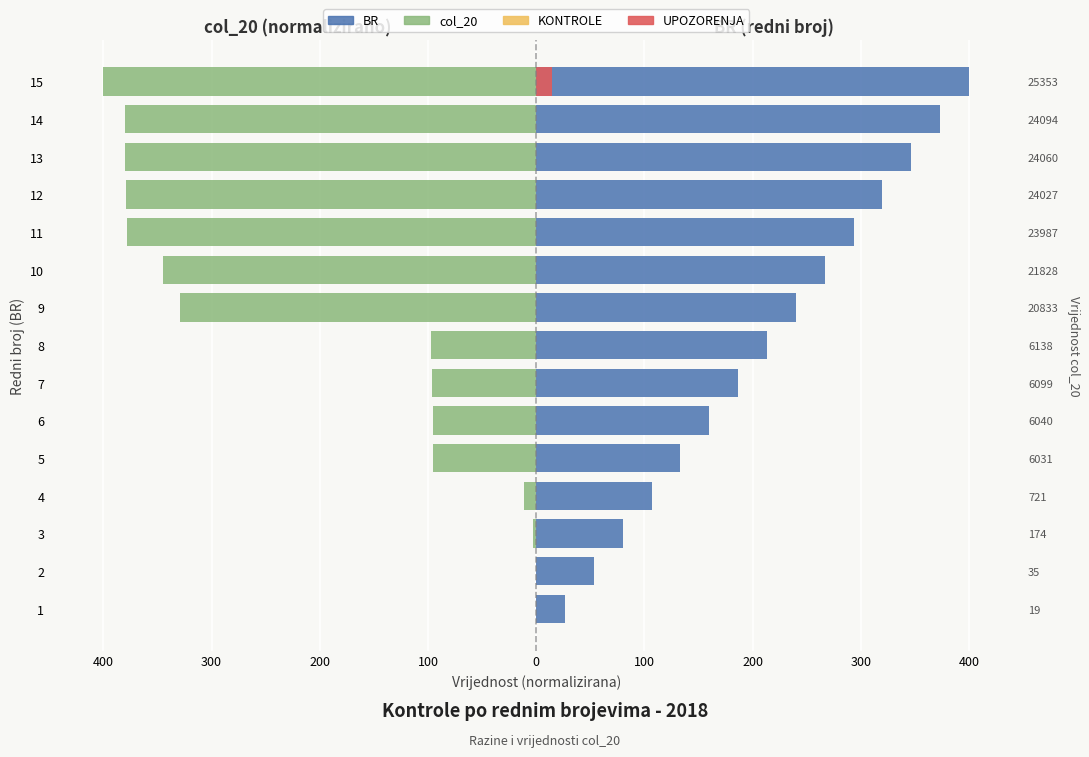

How many series are shown in this chart?

4